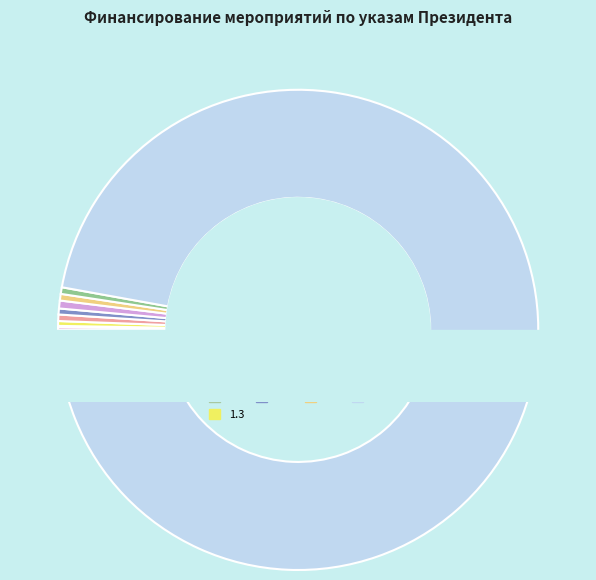

True or false: 1.2 accounts for 14% of the total.

False